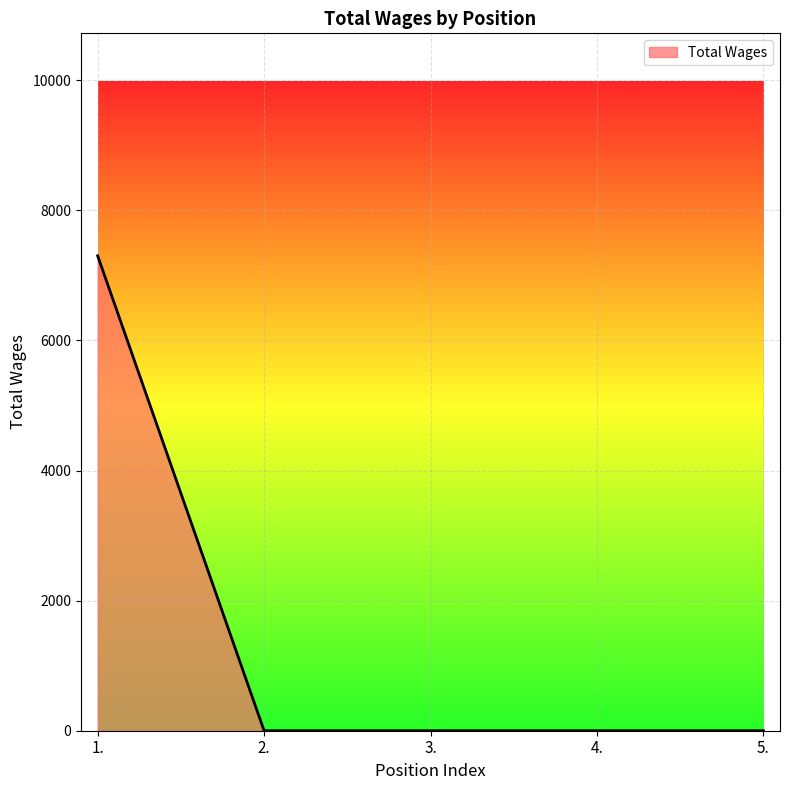

What position from the left is 1.?

1